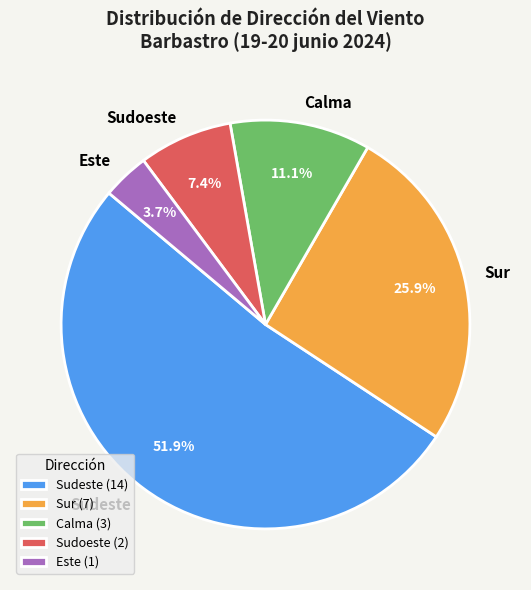

Count the number of slices in the pie.

5